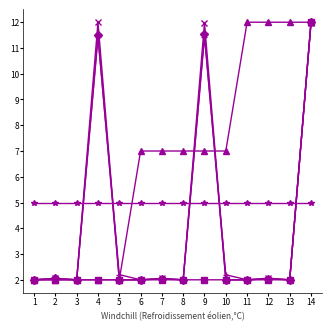

What is the minimum value shown in the chart?

2.0